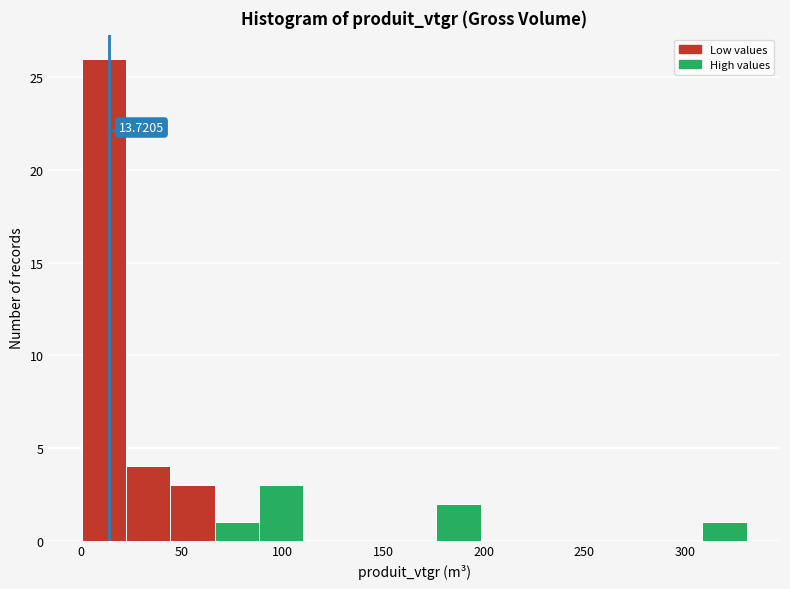

Over which range of the x-axis is the bar tallest?

0 to 20